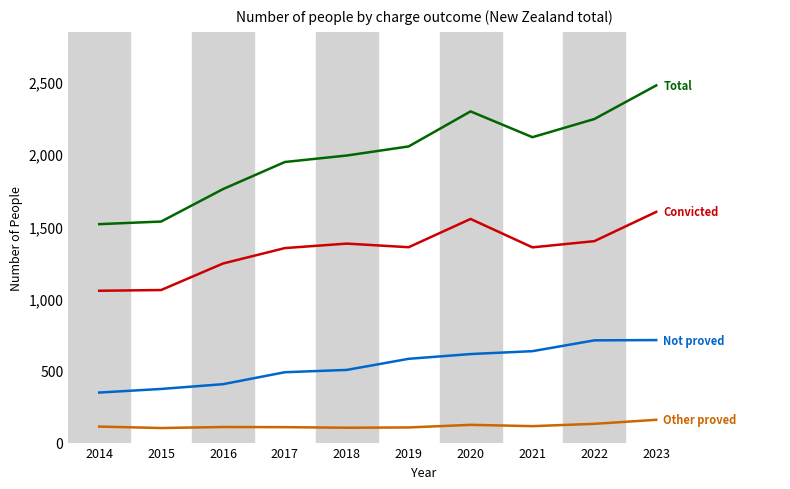

What is the spread (max minus min) of values at 2022?

2114